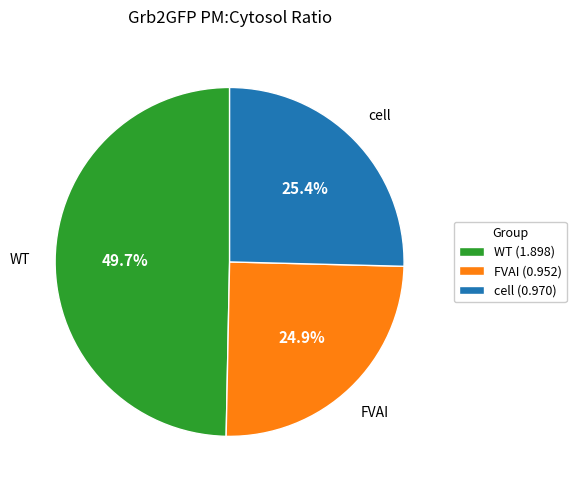

What is the largest slice in the pie chart?

WT (1.898)